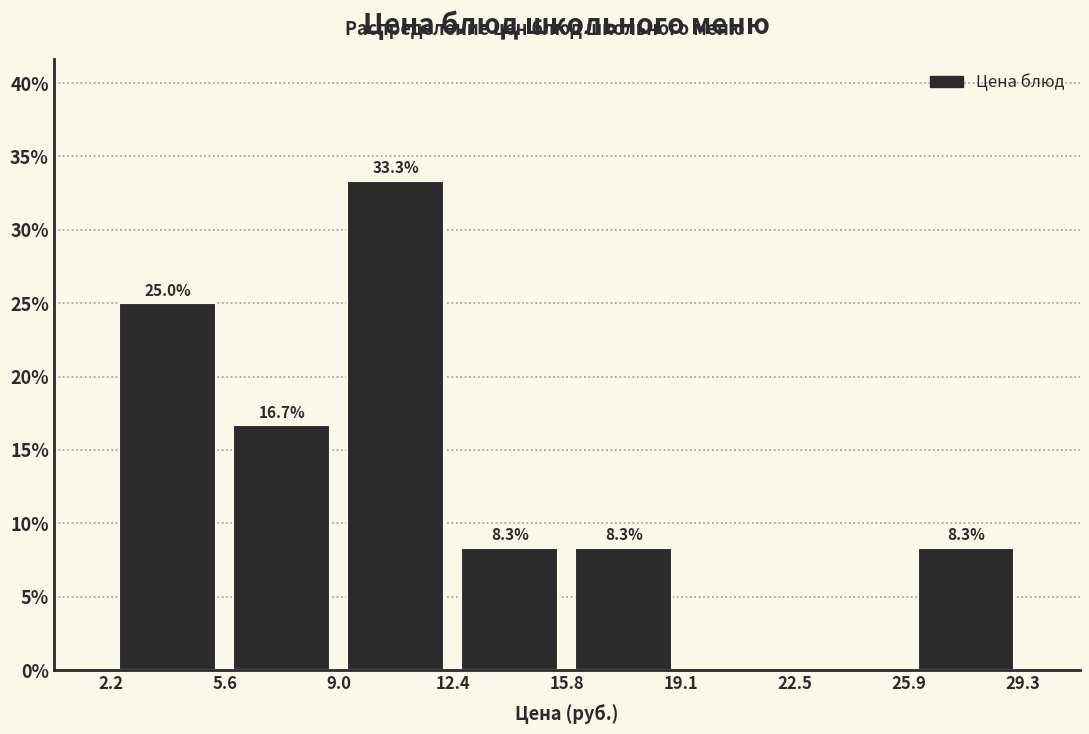

Which range on the x-axis has the tallest bar?

9.0 to 12.4